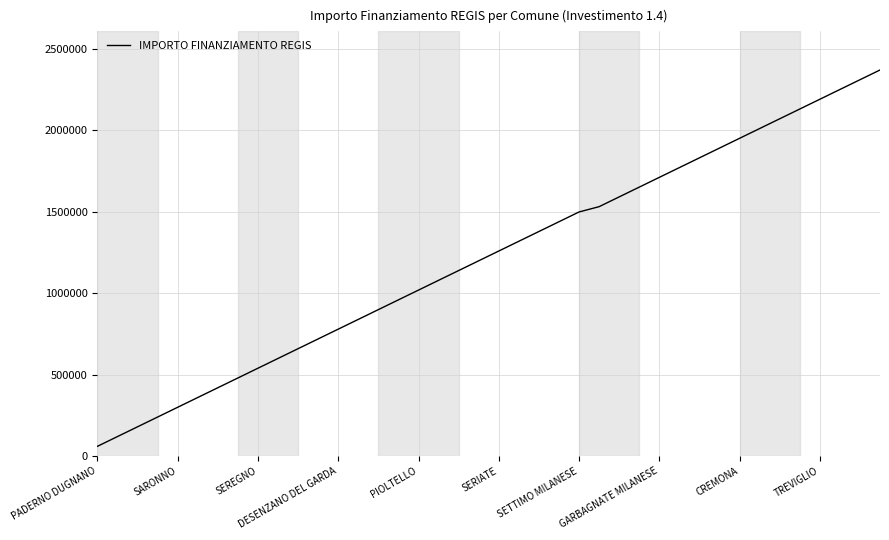

How many lines are shown in the chart?

1